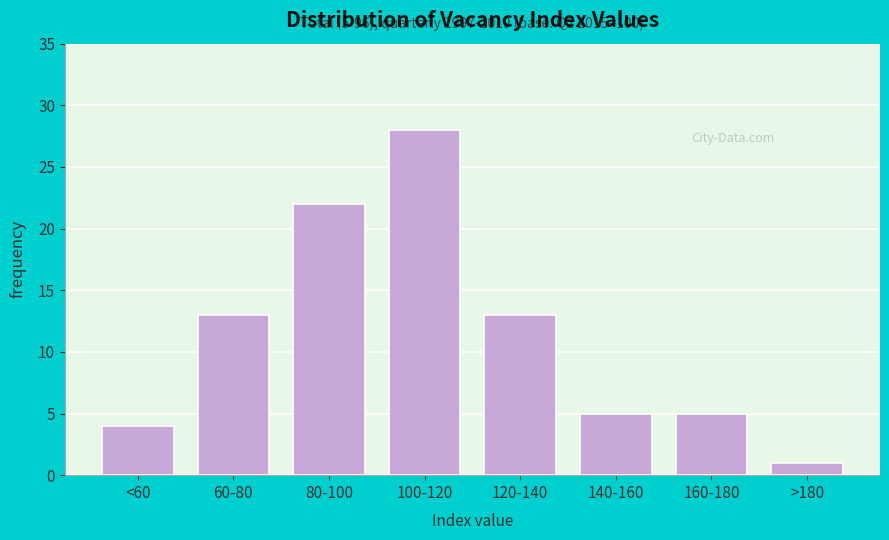

Reading left to right, what are all the values shown in this chart?

<60=4	60-80=13	80-100=22	100-120=28	120-140=13	140-160=5	160-180=5	>180=1